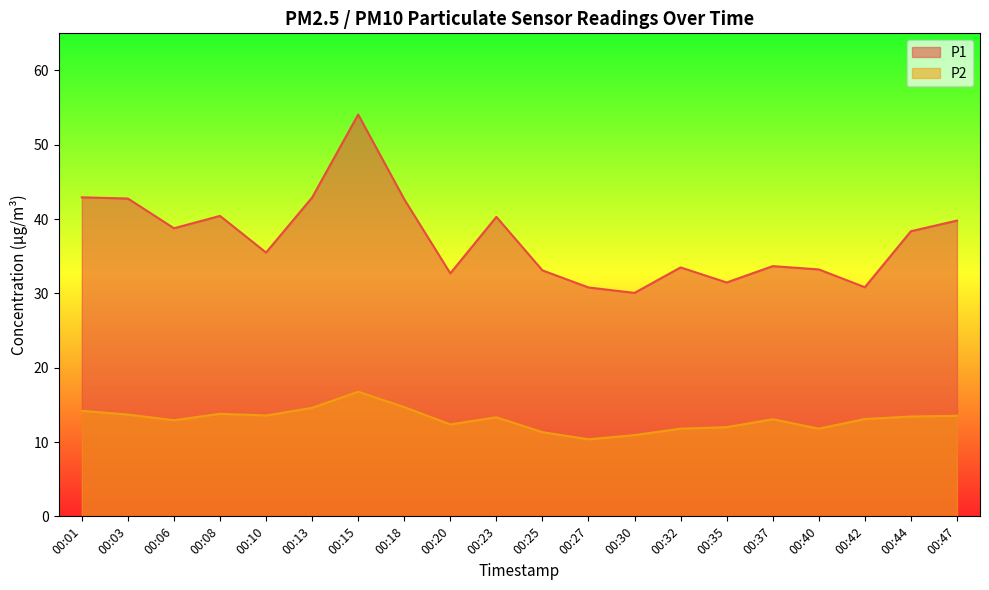

What is the average value of the P2 series?

13.1